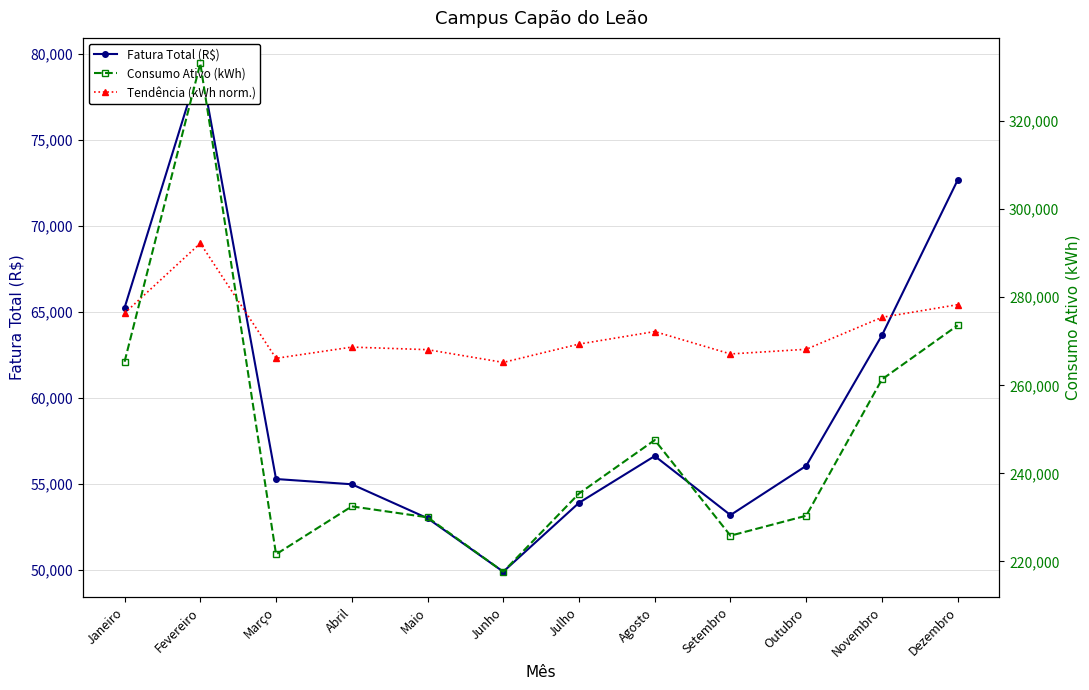

What is the value of the Consumo Ativo (kWh) point at the 11th from the left?

261347.0